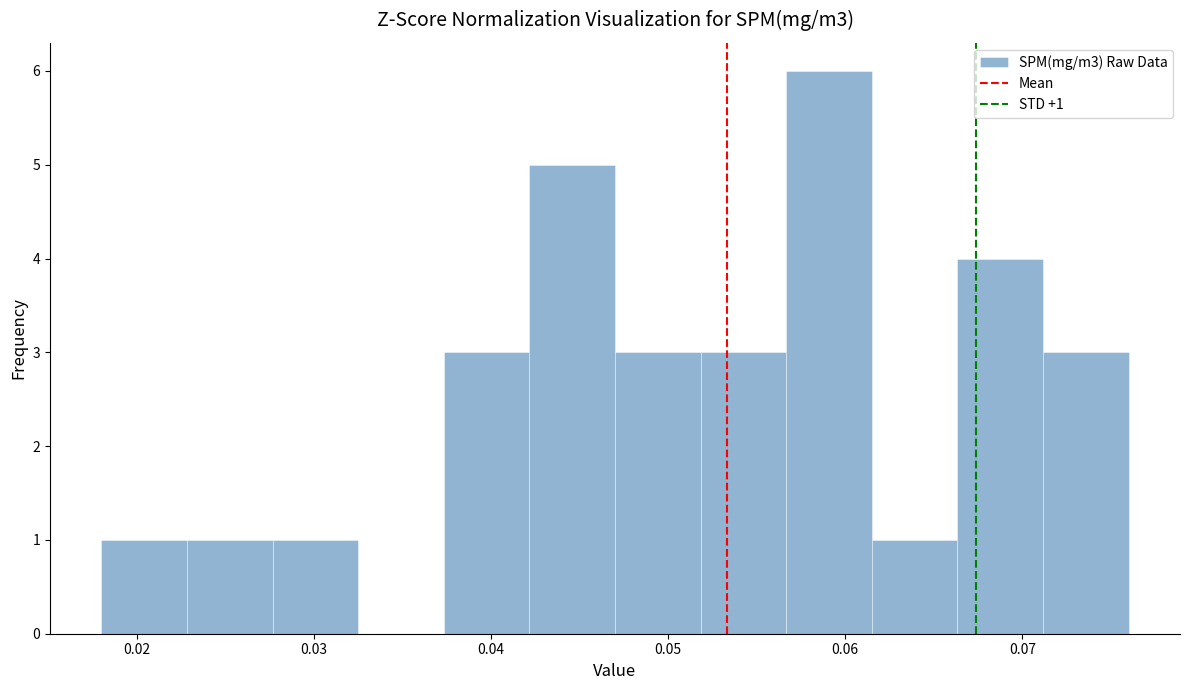

Over which range of the x-axis is the bar tallest?

0.057 to 0.062